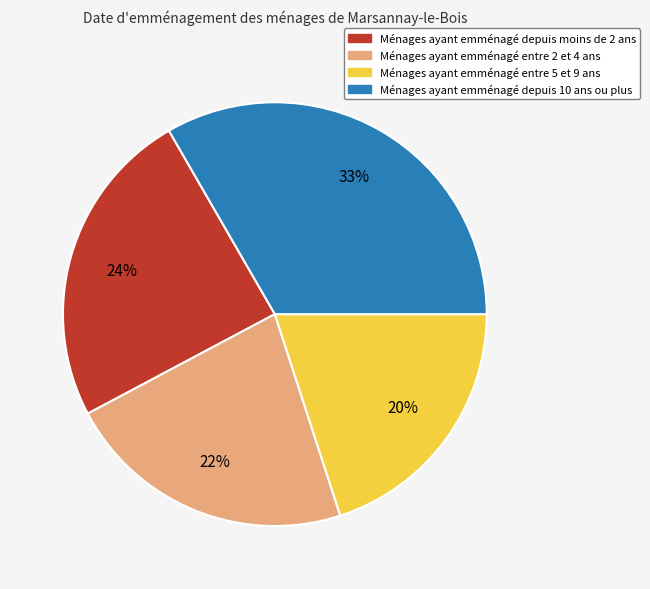

Is there a majority slice in this chart?

No